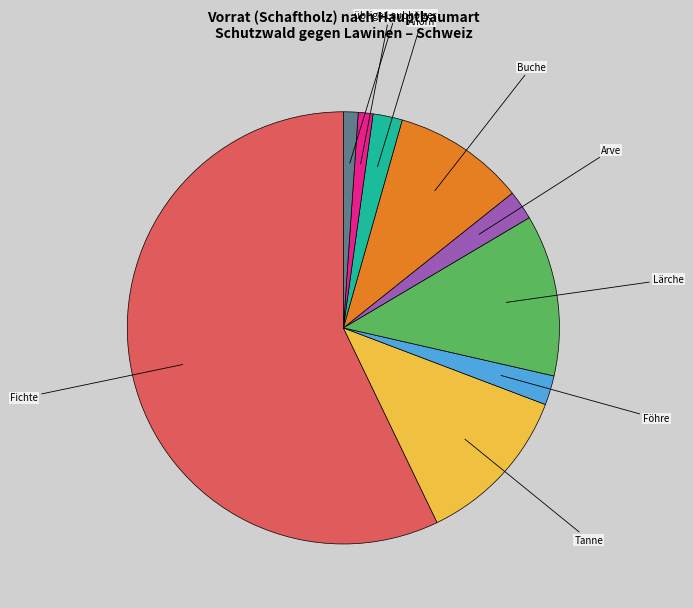

Do Esche and übrige Laubhölzer together represent more than half of the pie?

No